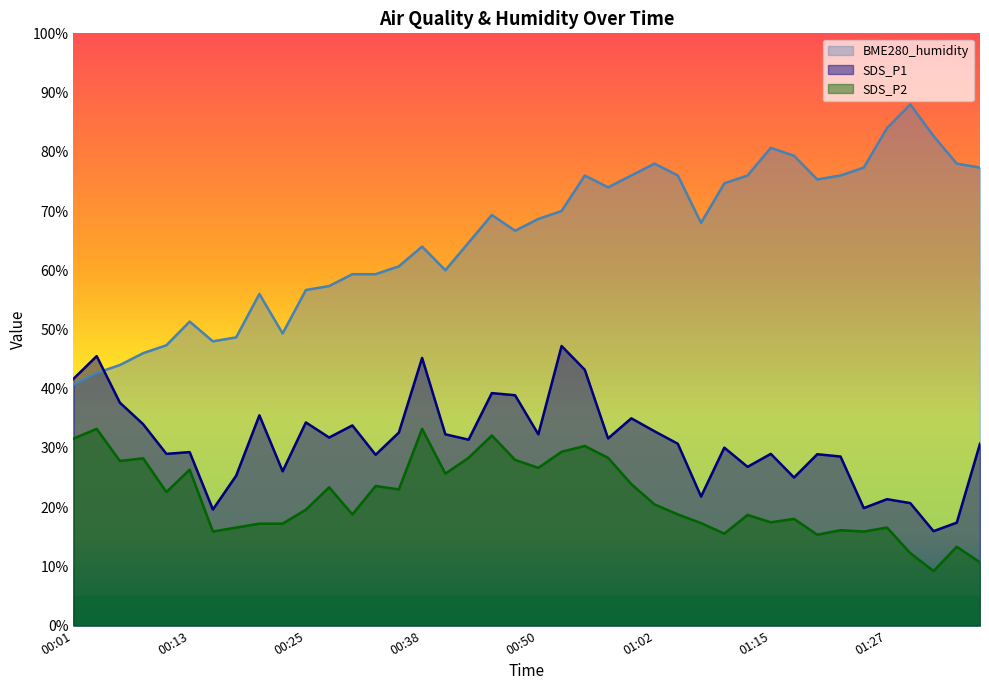

Is it true that BME280_humidity equals 13.3 at 00:40?

False